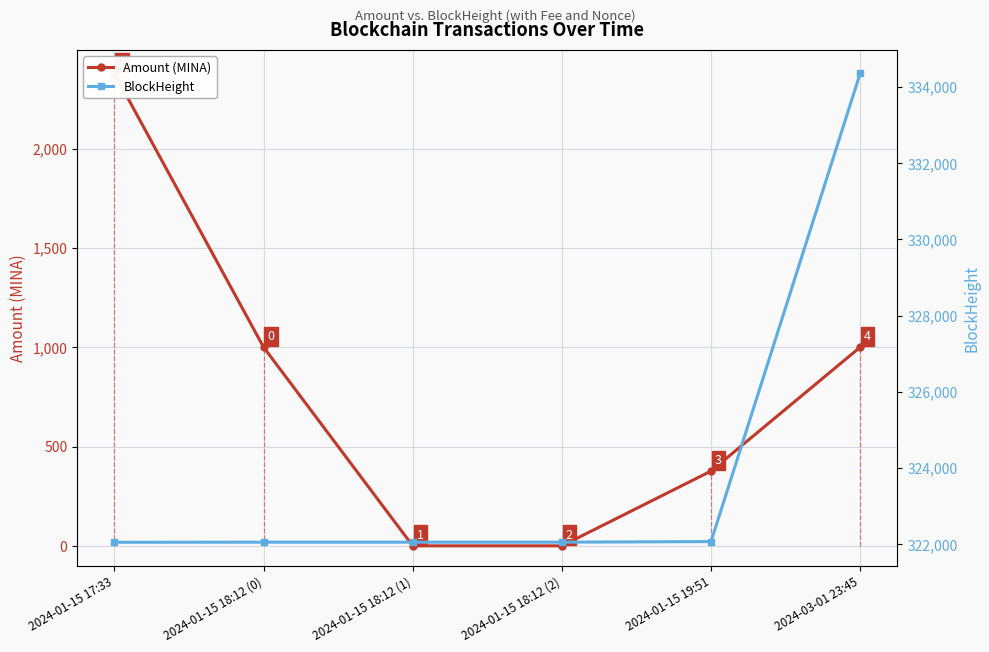

Read the BlockHeight value at 2024-01-15 18:12 (1).

322049.0